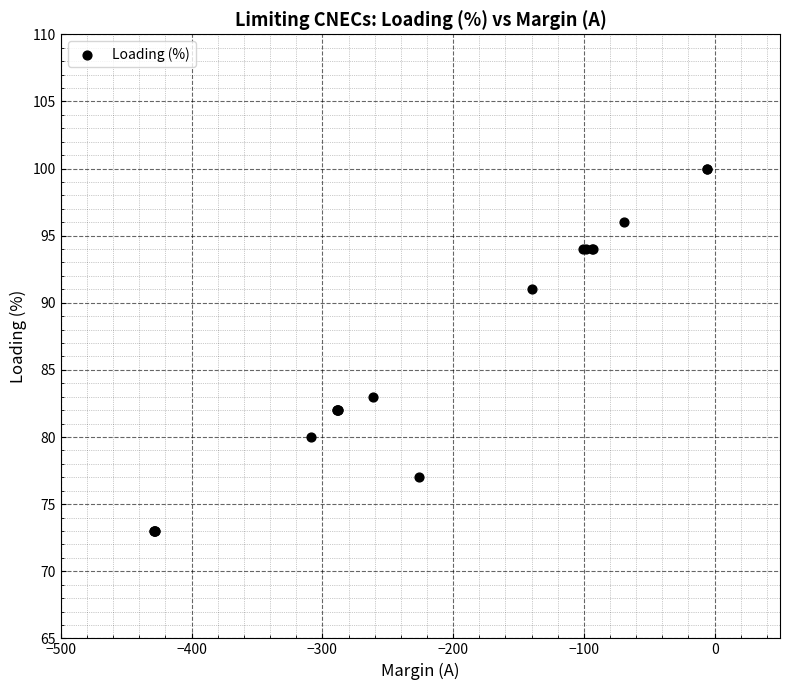

What Y value in the scatter plot is closest to 86?

83